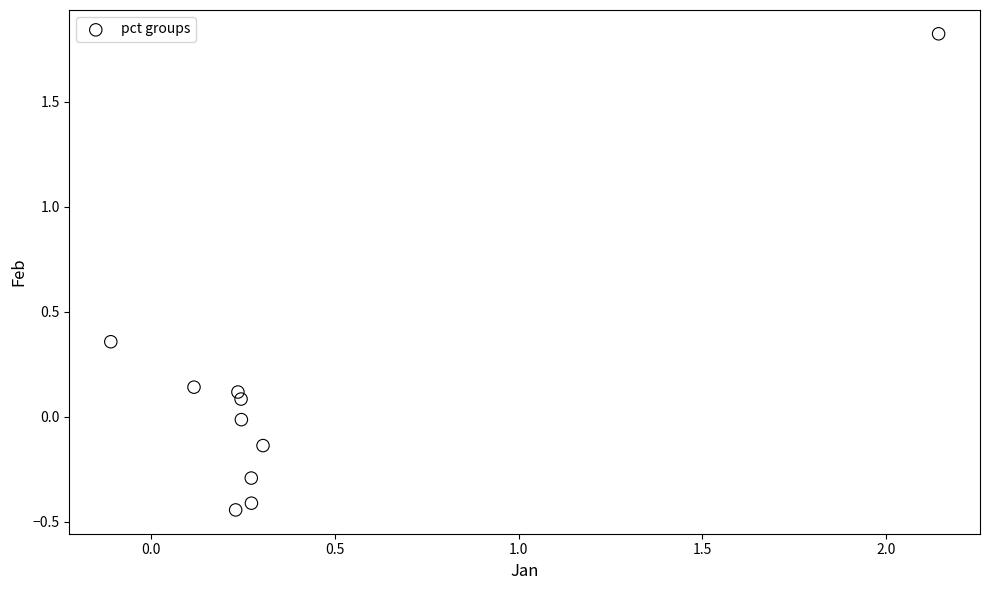

What is the range of Y values (max minus min)?

2.3